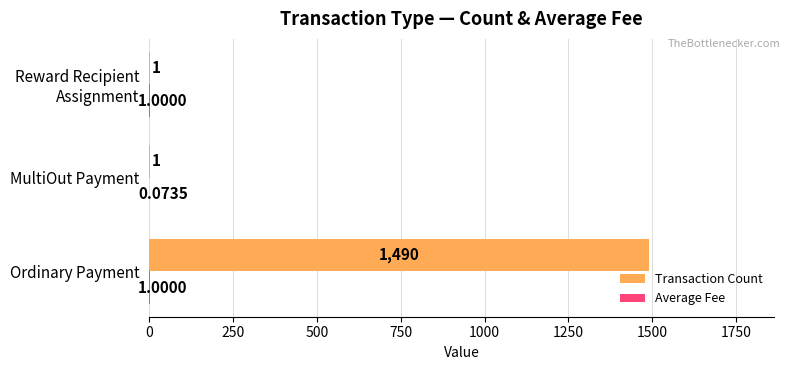

What is the sum of all Transaction Count values?

1492.0